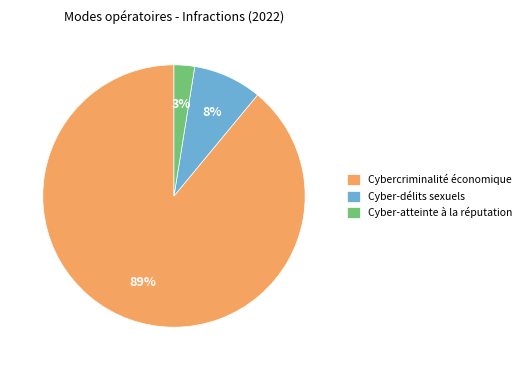

How many slices are in this pie chart?

3